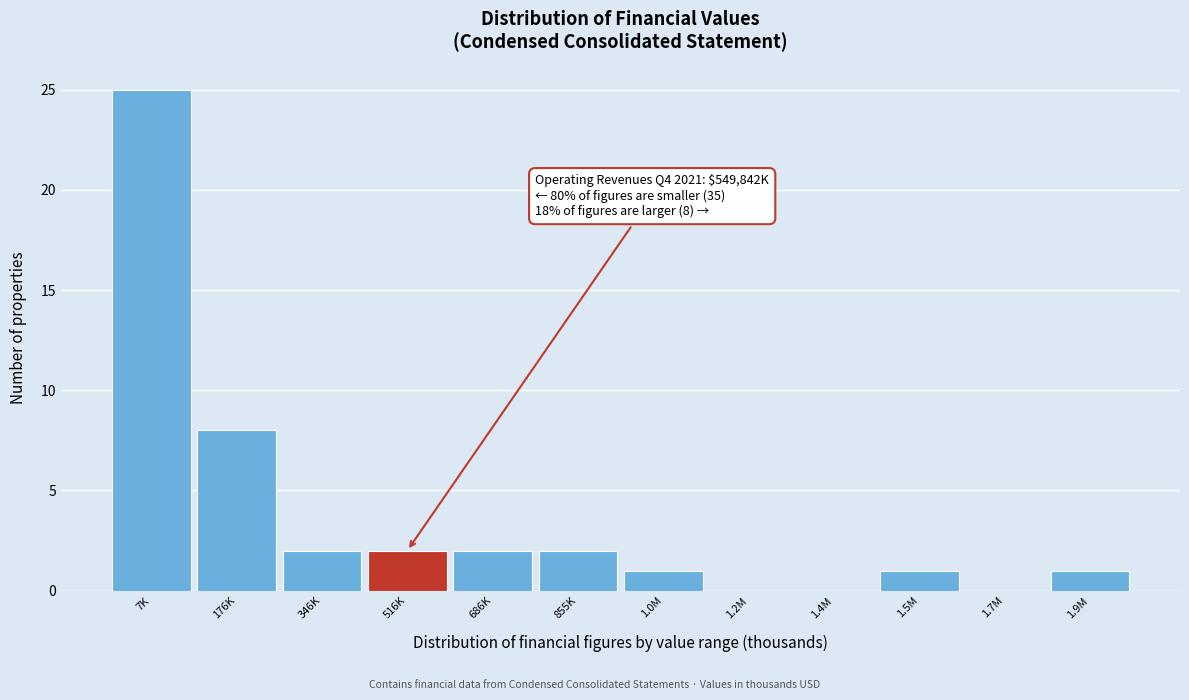

Reading left to right, what are all the values shown in this chart?

7K=25	176K=8	346K=2	516K=2	686K=2	855K=2	1.0M=1	1.2M=0	1.4M=0	1.5M=1	1.7M=0	1.9M=1